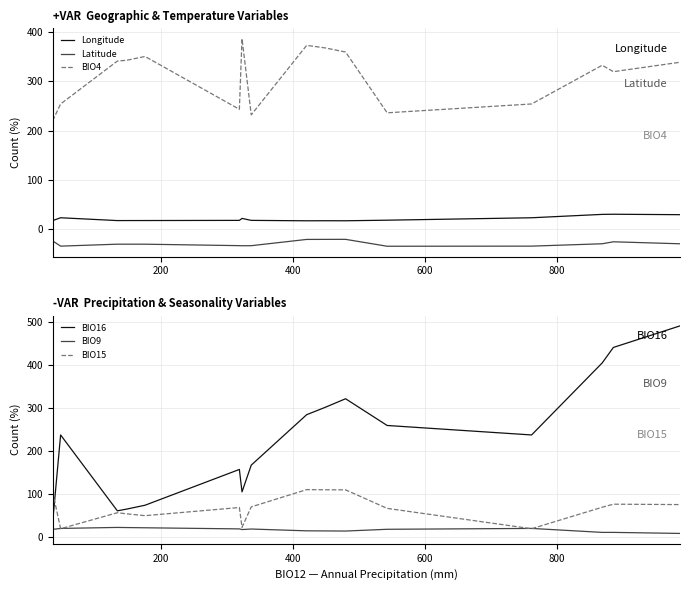

Reading right to left, list all the values displayed in this chart.

Longitude: 29.6	30.5	30.2	23.4	18.5	17.3	17.4	17.2	18.1	22.0	18.1	17.8	17.7	17.7	23.4	17.7
Latitude: -29.3	-25.3	-29.3	-34.1	-34.3	-20.3	-20.4	-20.5	-33.2	-33.3	-33.1	-30.2	-30.2	-30.1	-34.1	-23.6
BIO4: 338.4	319.3	332.3	253.9	236.0	359.1	367.5	372.6	231.9	386.1	243.1	350.1	342.4	340.8	253.9	220.1
BIO16: 490.0	440.0	404.0	237.0	259.0	321.0	301.0	284.0	167.0	105.0	157.0	74.0	65.0	61.0	237.0	36.0
BIO9: 8.6	11.0	11.0	20.2	18.2	14.1	14.4	14.6	18.8	17.6	19.1	21.7	22.2	22.5	20.2	18.0
BIO15: 75.5	76.4	69.3	19.5	66.7	109.7	109.8	110.2	70.2	22.7	68.7	49.8	54.1	56.6	19.5	104.4